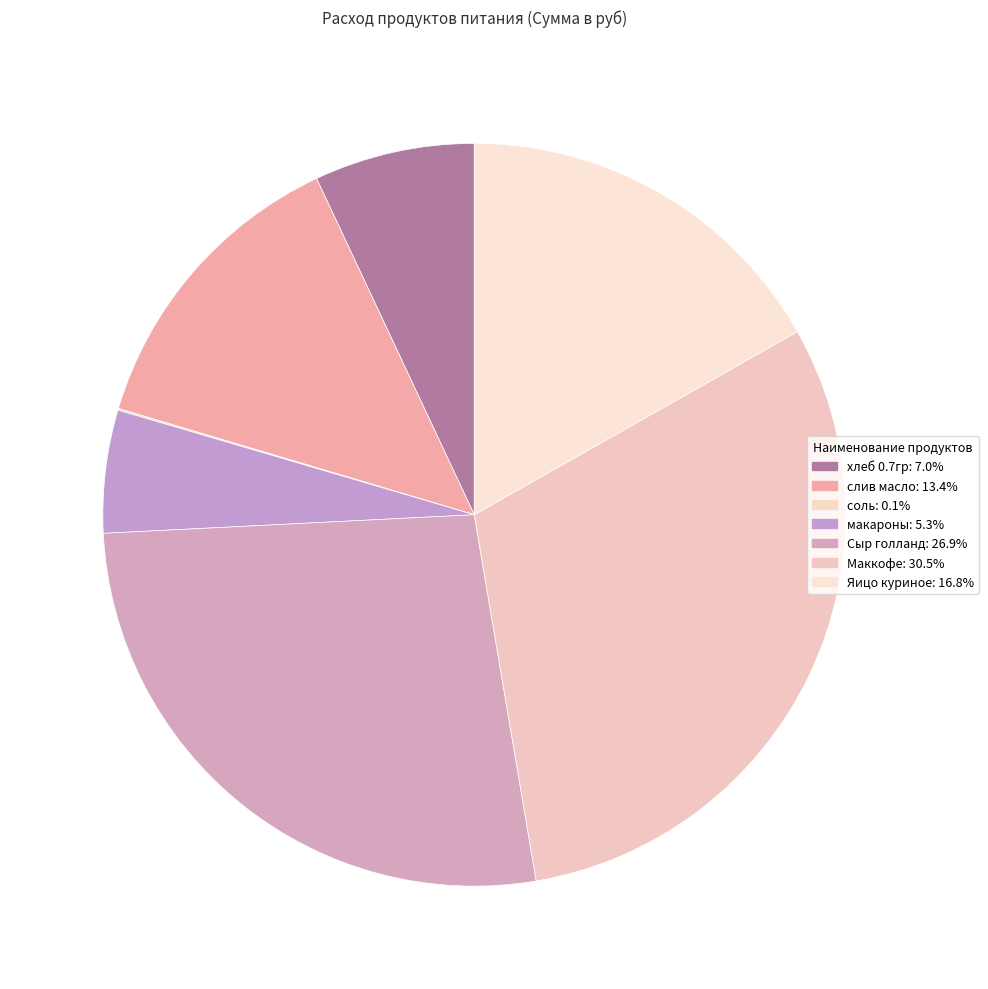

What portion of the pie excludes Яицо куриное?

83.2%